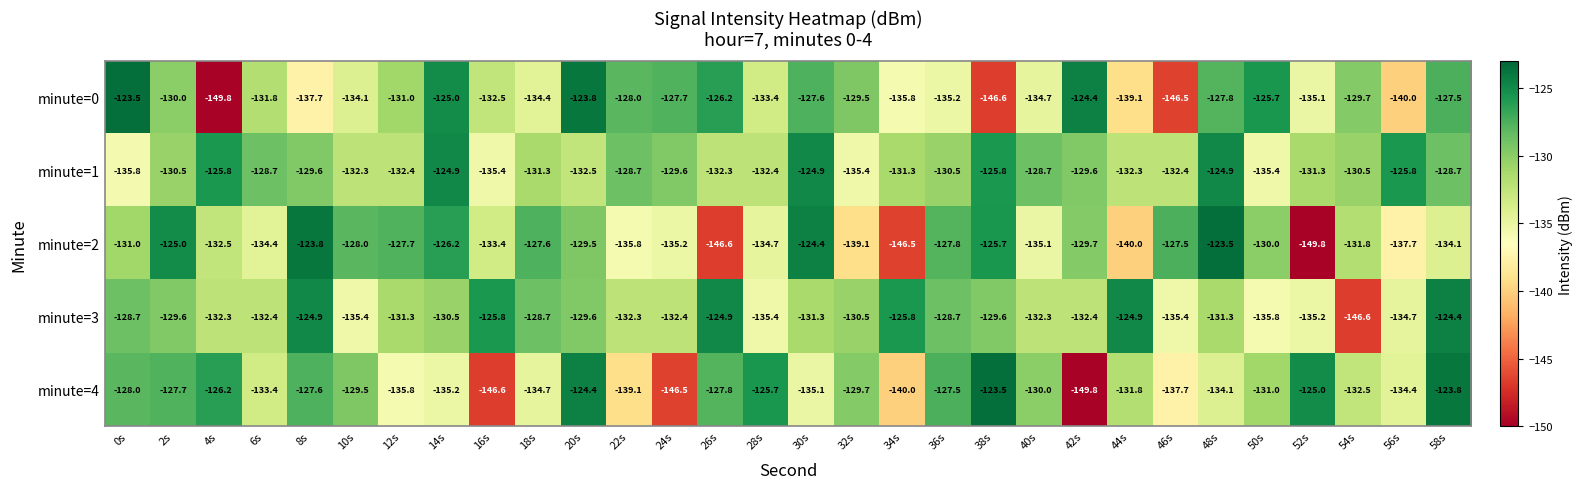

What is the total value across all series at 52s?

-676.4